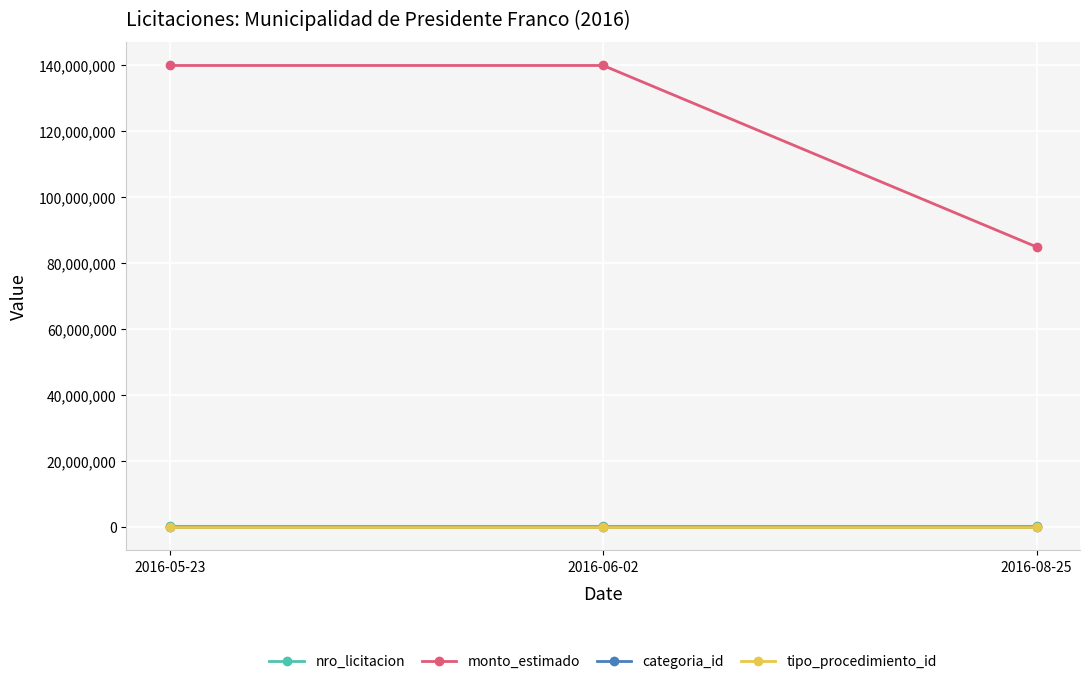

What is the difference between the highest and lowest values at 2016-06-02?

139999999